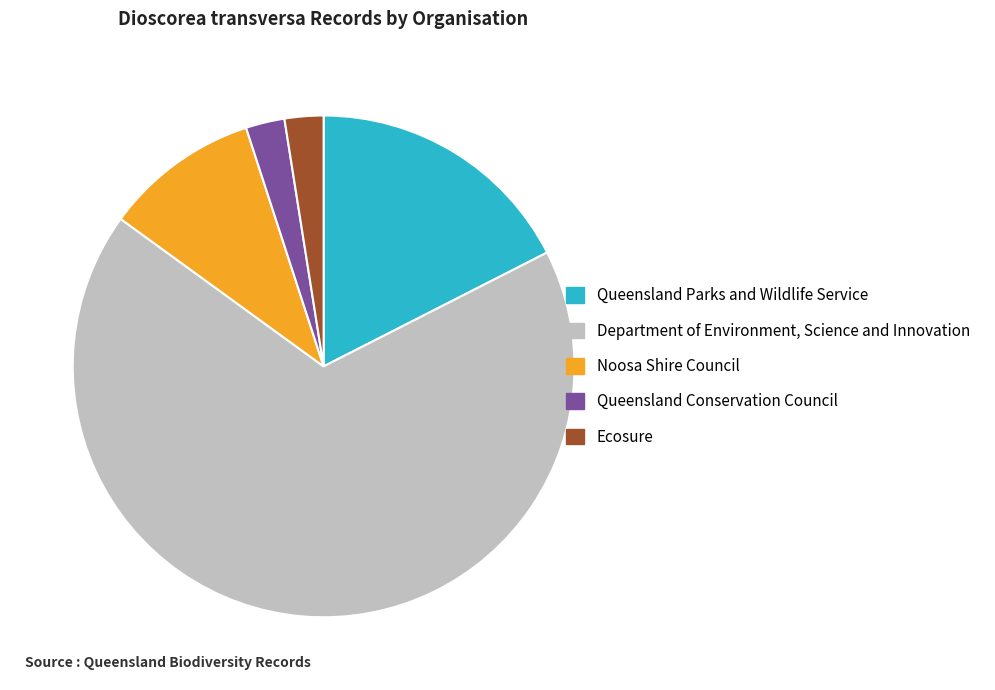

Does Ecosure account for over 50% of the chart?

No